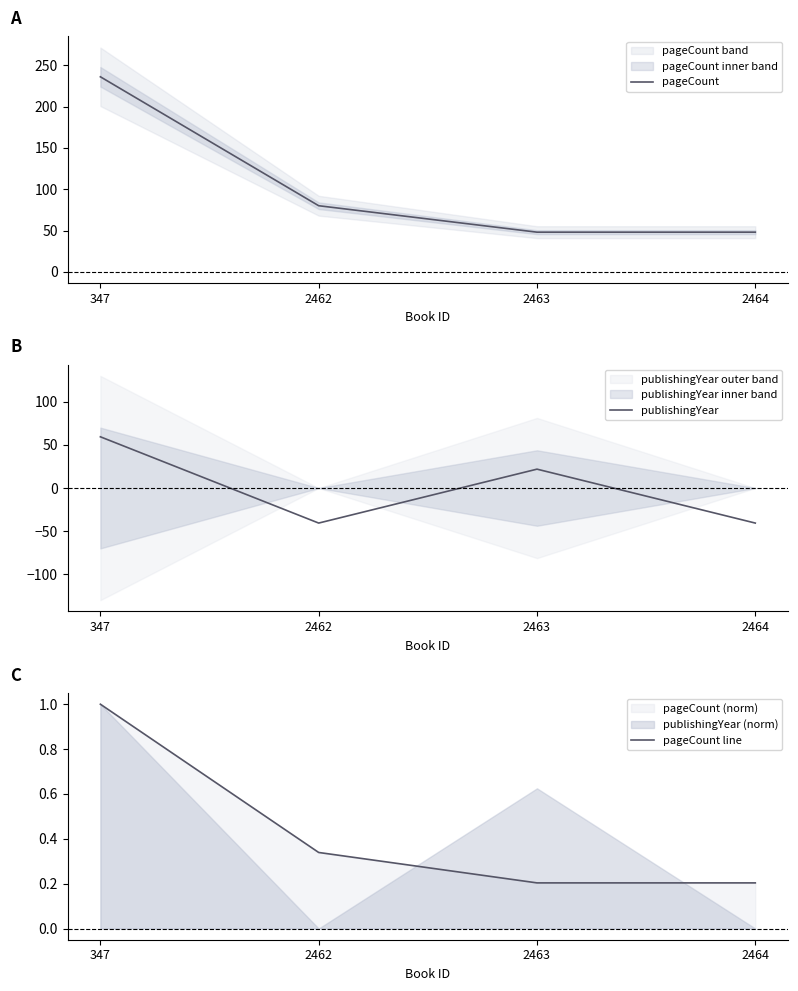

How many lines are shown in the chart?

3